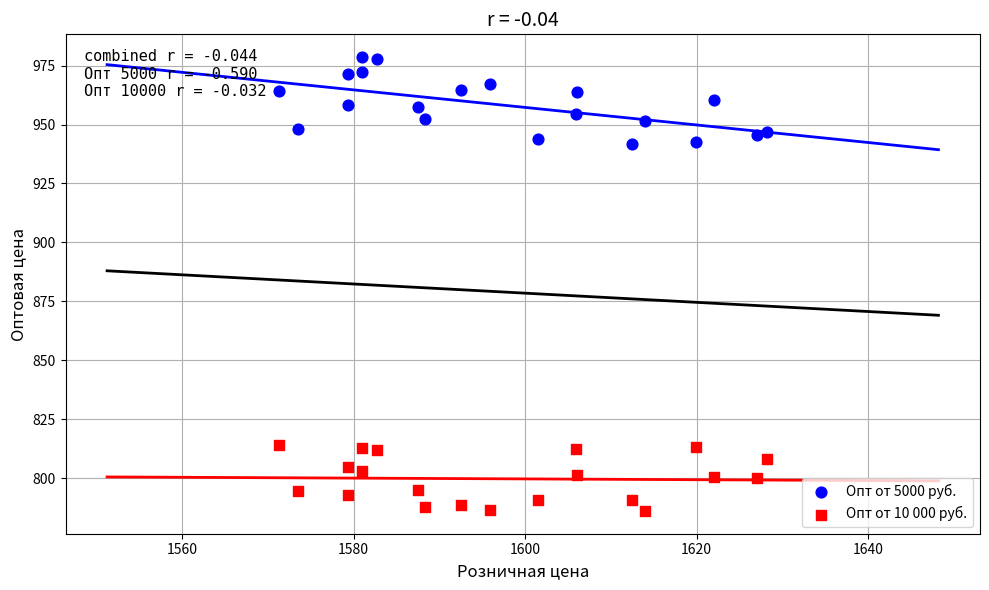

Which series contains the highest Y value?

Опт от 5000 руб.